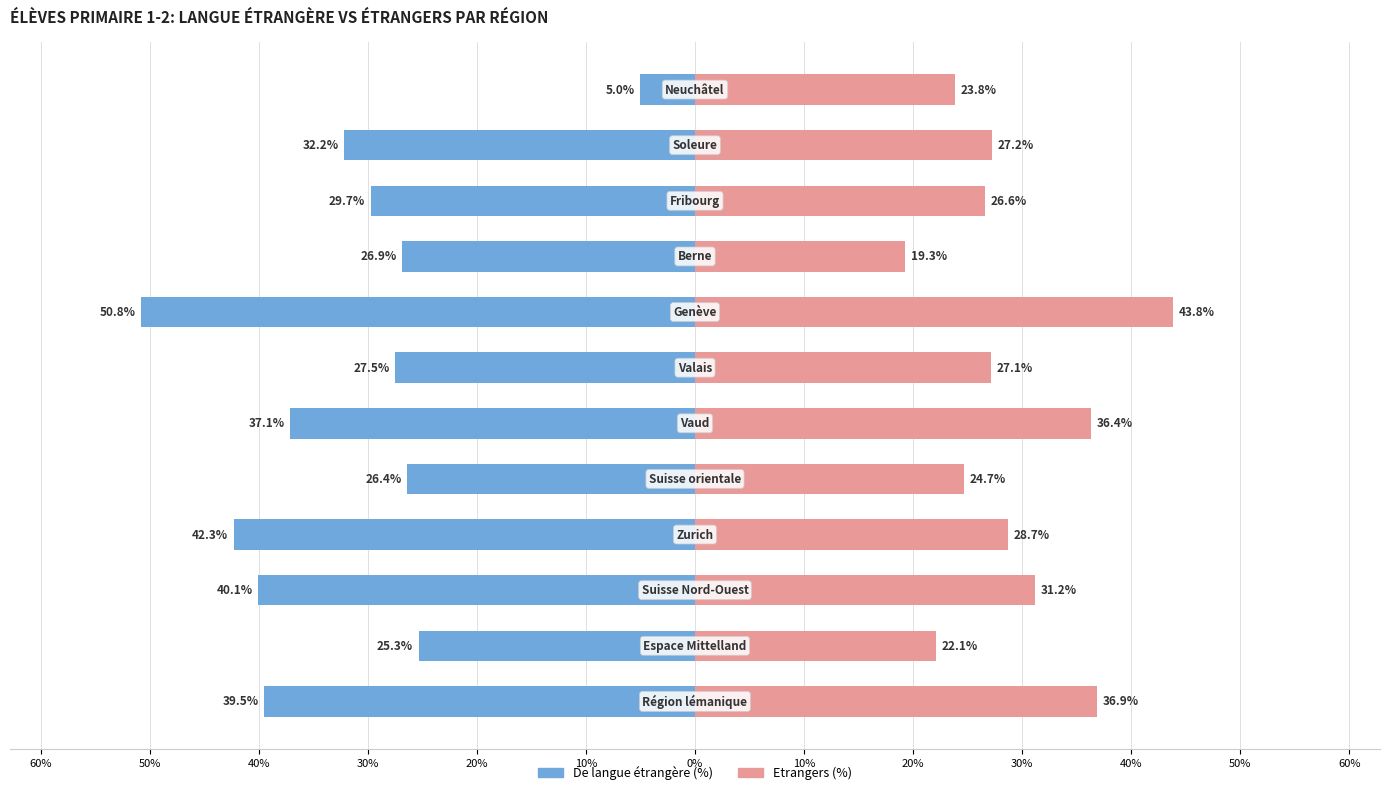

How many values in the Etrangers (%) series exceed 27?

7